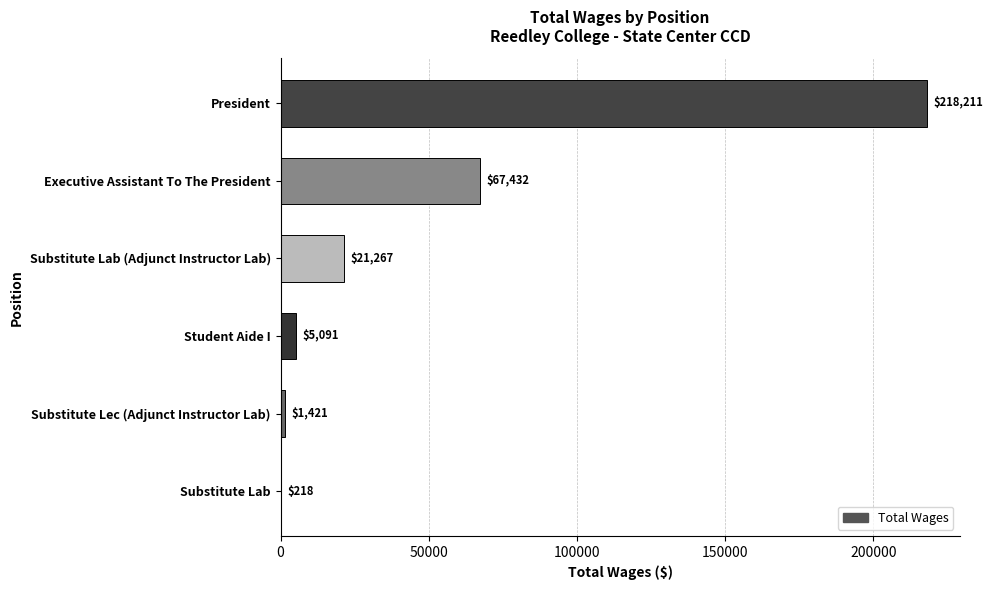

Which category has the highest value across all series?

President